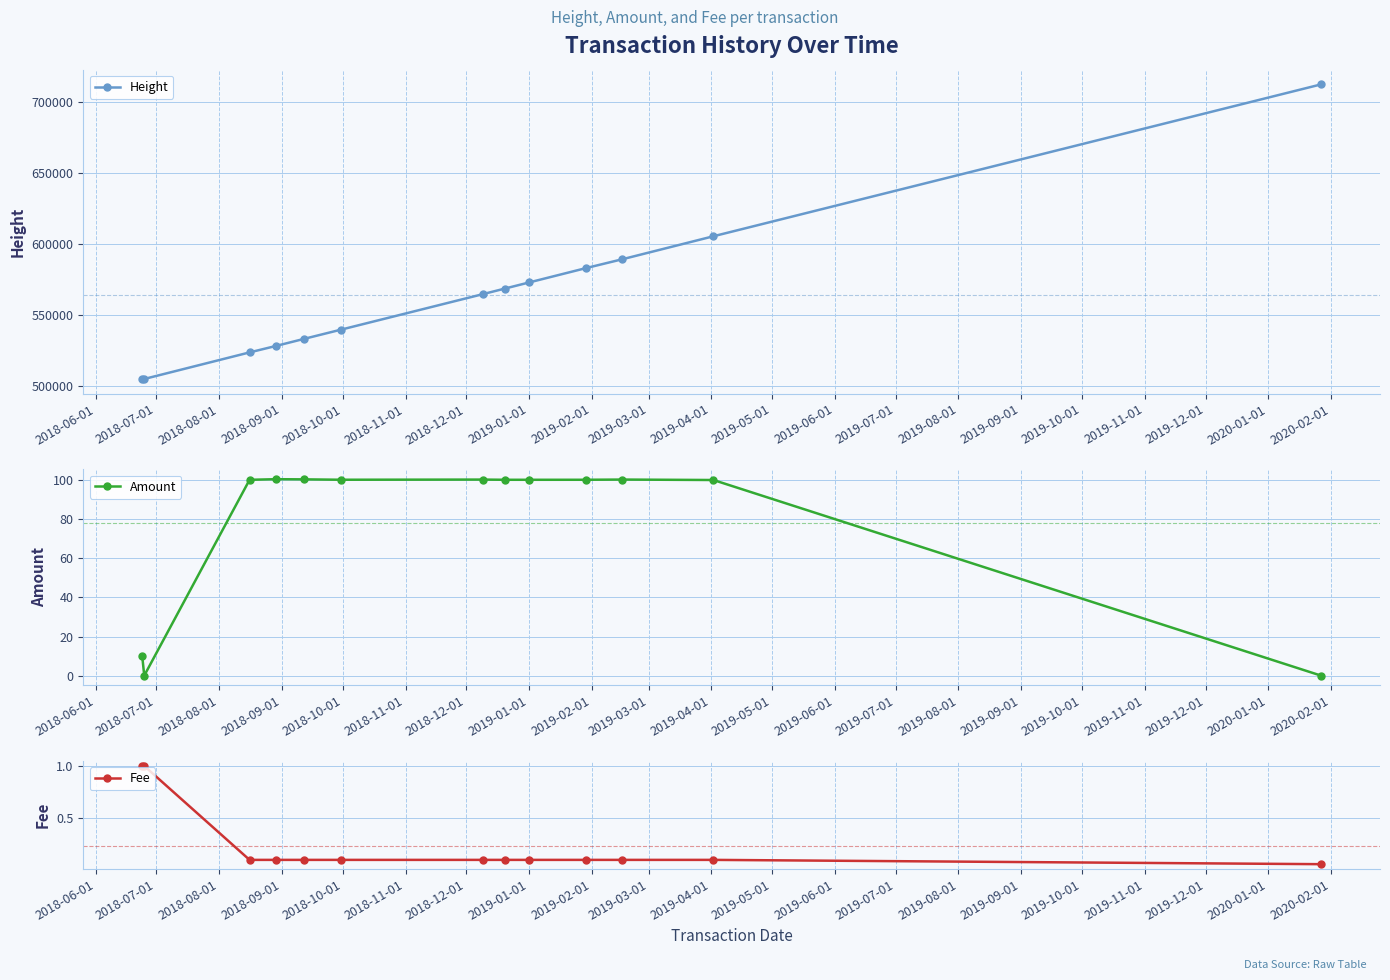

True or false: Height has more than 2 interior local peaks.

False